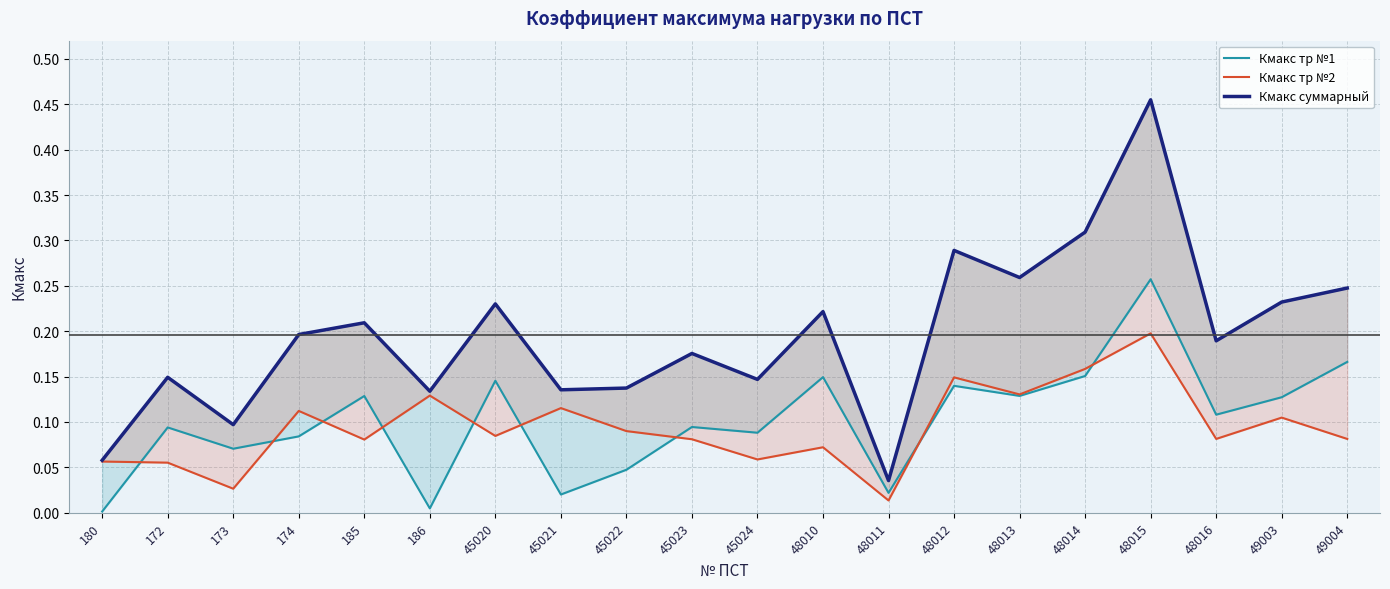

True or false: Кмакс тр №2 has a value of 0.1 at 45023.

False